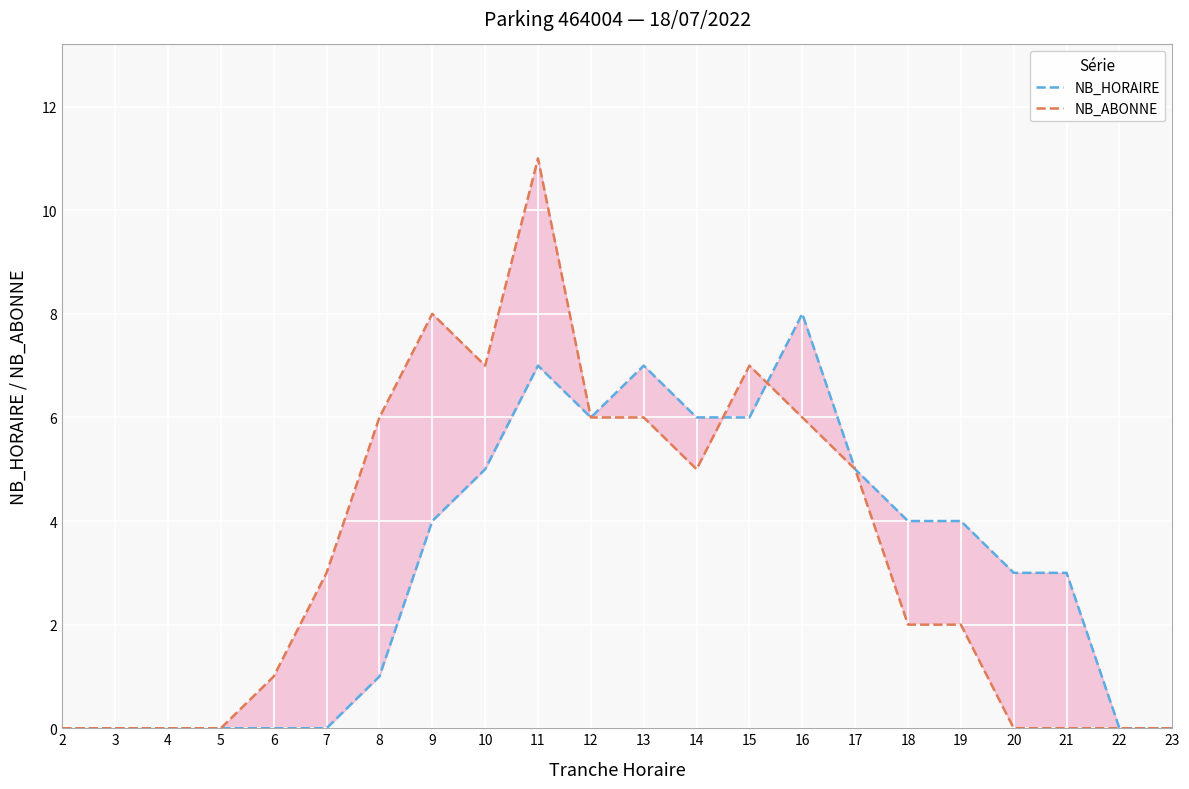

What is the spread (max minus min) of values at 19?

2